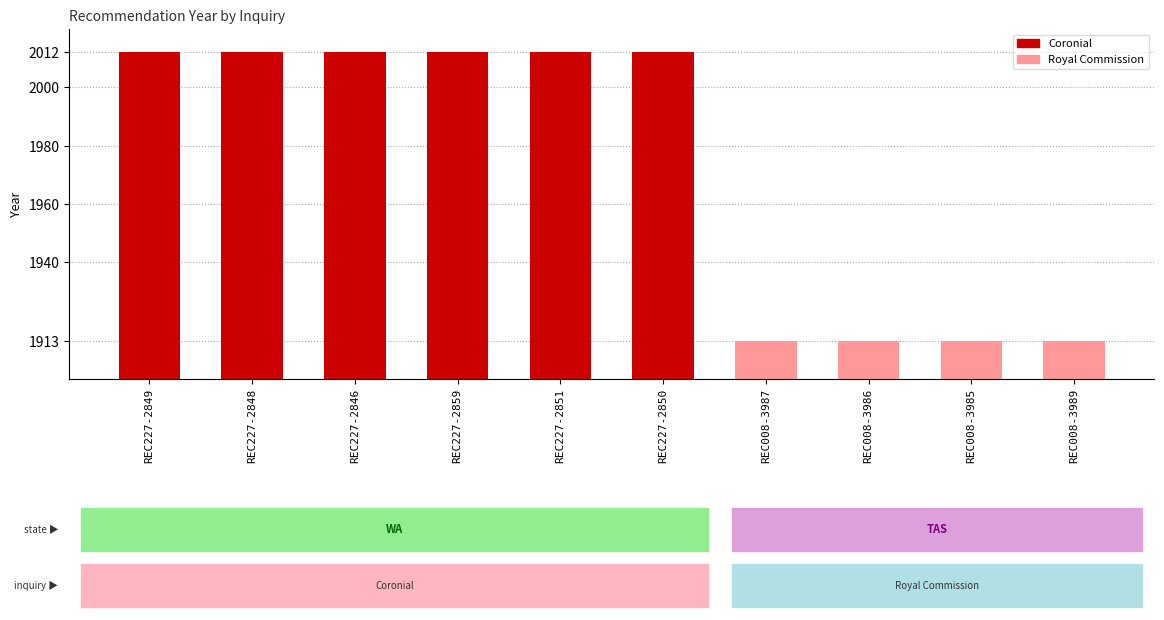

Does the chart contain any negative values?

No